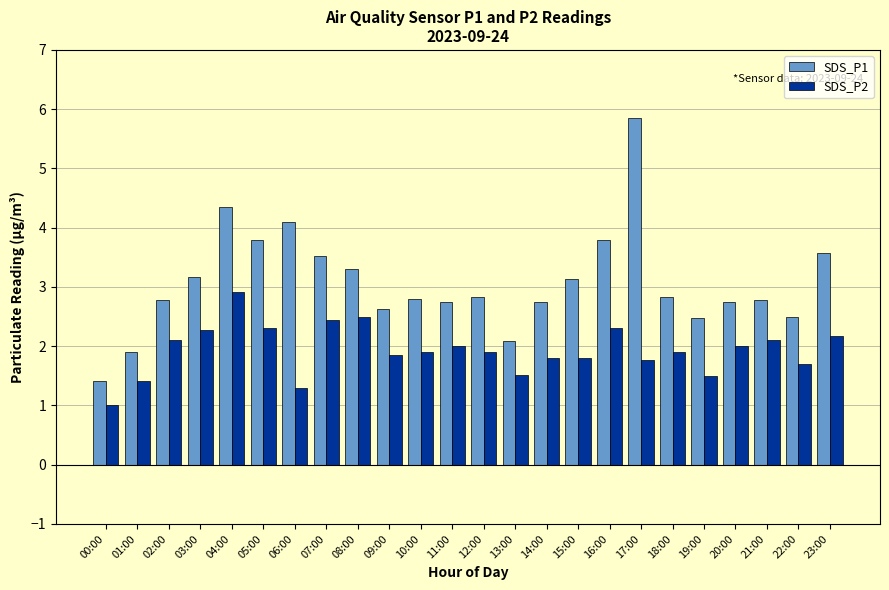

The SDS_P1 series shows 2.8 at 11:00. True or false?

True